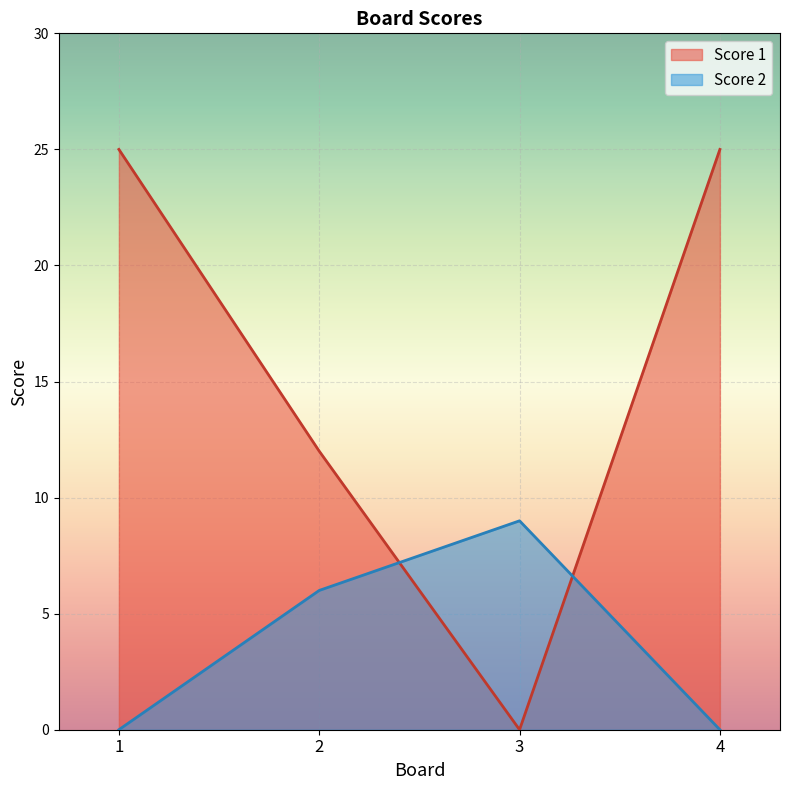

At which label does Score 2 reach its peak?

3